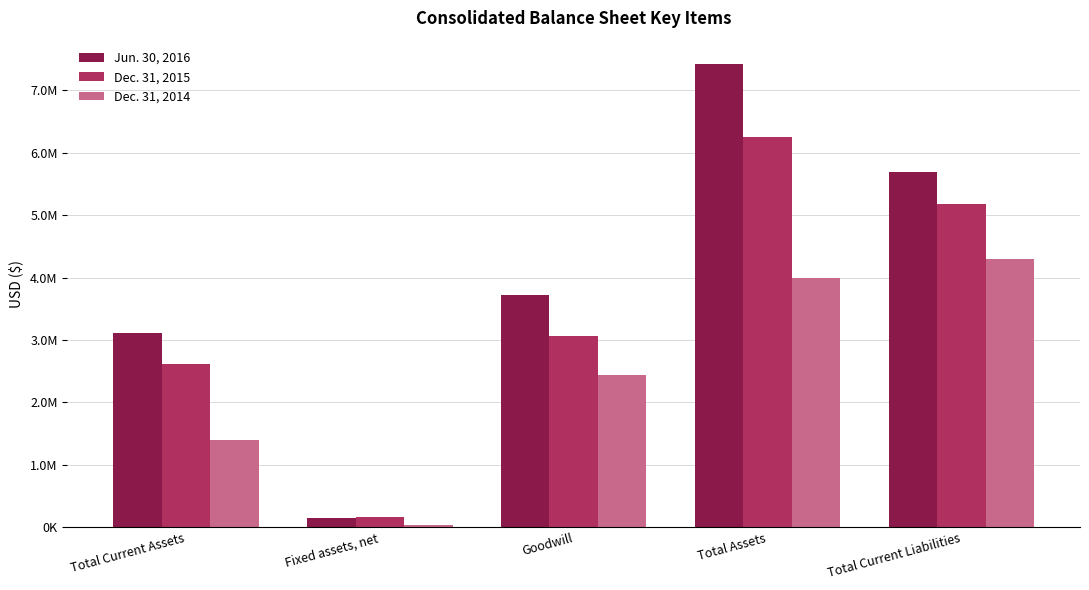

List the series in order of their peak value, lowest first.

Dec. 31, 2014, Dec. 31, 2015, Jun. 30, 2016